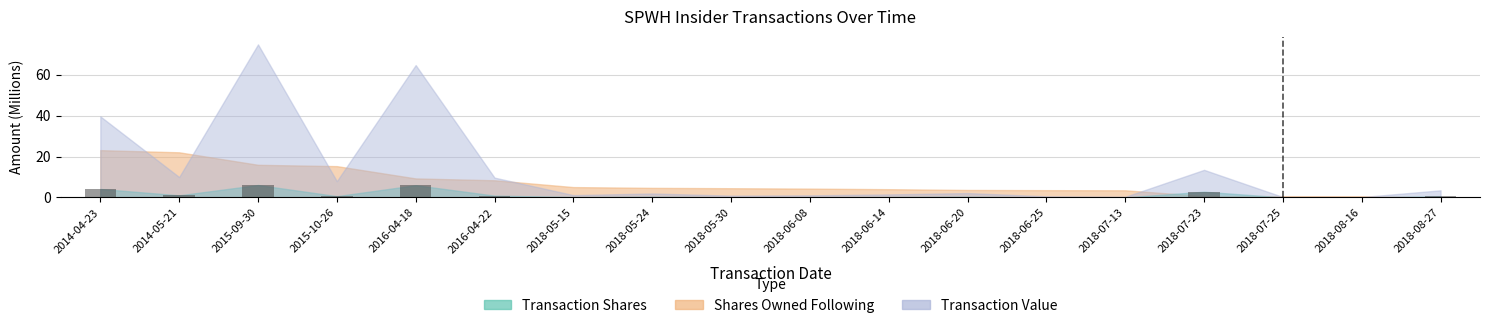

True or false: the data shows 0.3 at 2018-06-14.

True